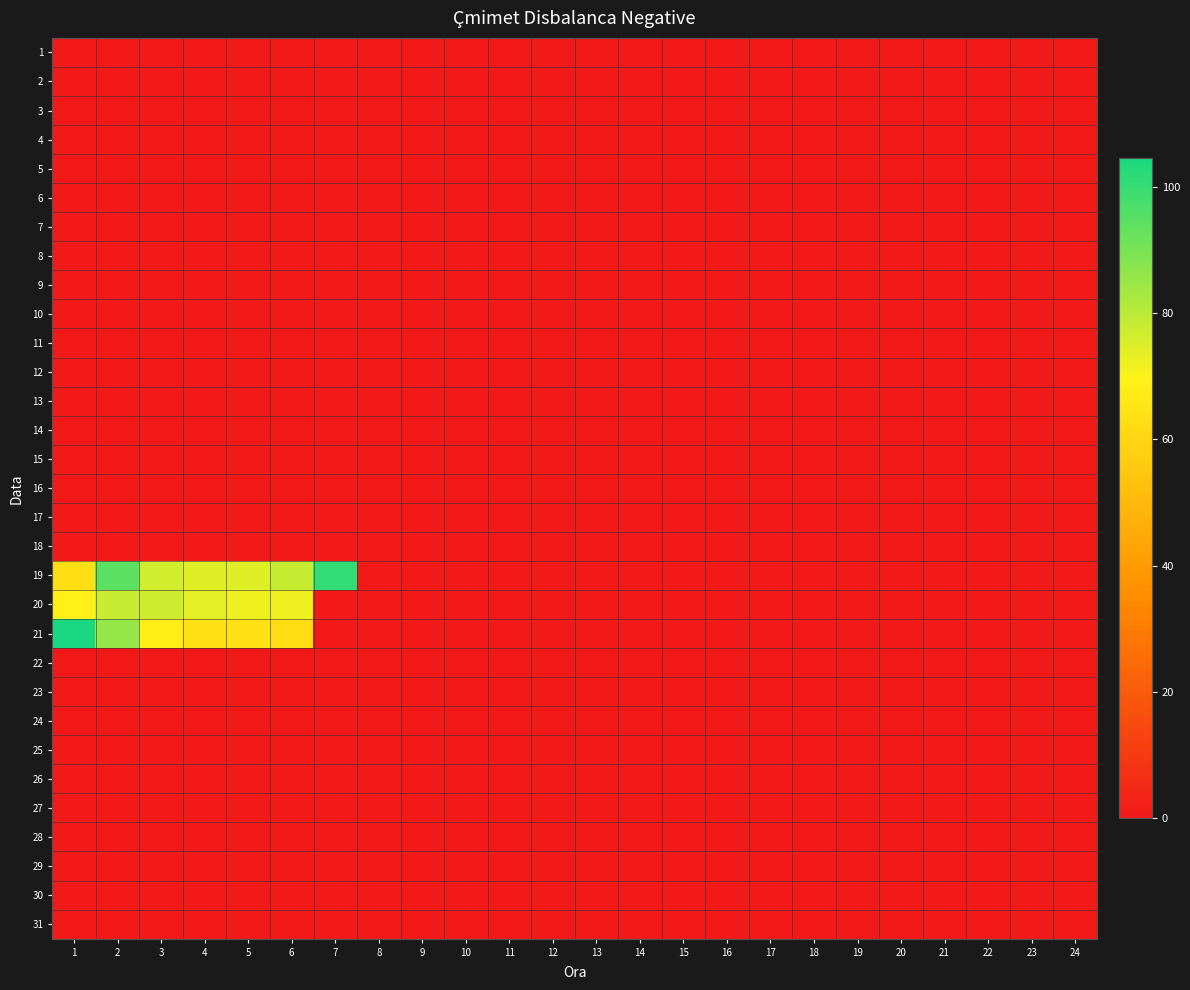

Reading left to right, list all the values displayed in this chart.

1: 1=0.0	2=0.0	3=0.0	4=0.0	5=0.0	6=0.0	7=0.0	8=0.0	9=0.0	10=0.0	11=0.0	12=0.0	13=0.0	14=0.0	15=0.0	16=0.0	17=0.0	18=0.0	19=0.0	20=0.0	21=0.0	22=0.0	23=0.0	24=0.0
2: 1=0.0	2=0.0	3=0.0	4=0.0	5=0.0	6=0.0	7=0.0	8=0.0	9=0.0	10=0.0	11=0.0	12=0.0	13=0.0	14=0.0	15=0.0	16=0.0	17=0.0	18=0.0	19=0.0	20=0.0	21=0.0	22=0.0	23=0.0	24=0.0
3: 1=0.0	2=0.0	3=0.0	4=0.0	5=0.0	6=0.0	7=0.0	8=0.0	9=0.0	10=0.0	11=0.0	12=0.0	13=0.0	14=0.0	15=0.0	16=0.0	17=0.0	18=0.0	19=0.0	20=0.0	21=0.0	22=0.0	23=0.0	24=0.0
4: 1=0.0	2=0.0	3=0.0	4=0.0	5=0.0	6=0.0	7=0.0	8=0.0	9=0.0	10=0.0	11=0.0	12=0.0	13=0.0	14=0.0	15=0.0	16=0.0	17=0.0	18=0.0	19=0.0	20=0.0	21=0.0	22=0.0	23=0.0	24=0.0
5: 1=0.0	2=0.0	3=0.0	4=0.0	5=0.0	6=0.0	7=0.0	8=0.0	9=0.0	10=0.0	11=0.0	12=0.0	13=0.0	14=0.0	15=0.0	16=0.0	17=0.0	18=0.0	19=0.0	20=0.0	21=0.0	22=0.0	23=0.0	24=0.0
6: 1=0.0	2=0.0	3=0.0	4=0.0	5=0.0	6=0.0	7=0.0	8=0.0	9=0.0	10=0.0	11=0.0	12=0.0	13=0.0	14=0.0	15=0.0	16=0.0	17=0.0	18=0.0	19=0.0	20=0.0	21=0.0	22=0.0	23=0.0	24=0.0
7: 1=0.0	2=0.0	3=0.0	4=0.0	5=0.0	6=0.0	7=0.0	8=0.0	9=0.0	10=0.0	11=0.0	12=0.0	13=0.0	14=0.0	15=0.0	16=0.0	17=0.0	18=0.0	19=0.0	20=0.0	21=0.0	22=0.0	23=0.0	24=0.0
8: 1=0.0	2=0.0	3=0.0	4=0.0	5=0.0	6=0.0	7=0.0	8=0.0	9=0.0	10=0.0	11=0.0	12=0.0	13=0.0	14=0.0	15=0.0	16=0.0	17=0.0	18=0.0	19=0.0	20=0.0	21=0.0	22=0.0	23=0.0	24=0.0
9: 1=0.0	2=0.0	3=0.0	4=0.0	5=0.0	6=0.0	7=0.0	8=0.0	9=0.0	10=0.0	11=0.0	12=0.0	13=0.0	14=0.0	15=0.0	16=0.0	17=0.0	18=0.0	19=0.0	20=0.0	21=0.0	22=0.0	23=0.0	24=0.0
10: 1=0.0	2=0.0	3=0.0	4=0.0	5=0.0	6=0.0	7=0.0	8=0.0	9=0.0	10=0.0	11=0.0	12=0.0	13=0.0	14=0.0	15=0.0	16=0.0	17=0.0	18=0.0	19=0.0	20=0.0	21=0.0	22=0.0	23=0.0	24=0.0
11: 1=0.0	2=0.0	3=0.0	4=0.0	5=0.0	6=0.0	7=0.0	8=0.0	9=0.0	10=0.0	11=0.0	12=0.0	13=0.0	14=0.0	15=0.0	16=0.0	17=0.0	18=0.0	19=0.0	20=0.0	21=0.0	22=0.0	23=0.0	24=0.0
12: 1=0.0	2=0.0	3=0.0	4=0.0	5=0.0	6=0.0	7=0.0	8=0.0	9=0.0	10=0.0	11=0.0	12=0.0	13=0.0	14=0.0	15=0.0	16=0.0	17=0.0	18=0.0	19=0.0	20=0.0	21=0.0	22=0.0	23=0.0	24=0.0
13: 1=0.0	2=0.0	3=0.0	4=0.0	5=0.0	6=0.0	7=0.0	8=0.0	9=0.0	10=0.0	11=0.0	12=0.0	13=0.0	14=0.0	15=0.0	16=0.0	17=0.0	18=0.0	19=0.0	20=0.0	21=0.0	22=0.0	23=0.0	24=0.0
14: 1=0.0	2=0.0	3=0.0	4=0.0	5=0.0	6=0.0	7=0.0	8=0.0	9=0.0	10=0.0	11=0.0	12=0.0	13=0.0	14=0.0	15=0.0	16=0.0	17=0.0	18=0.0	19=0.0	20=0.0	21=0.0	22=0.0	23=0.0	24=0.0
15: 1=0.0	2=0.0	3=0.0	4=0.0	5=0.0	6=0.0	7=0.0	8=0.0	9=0.0	10=0.0	11=0.0	12=0.0	13=0.0	14=0.0	15=0.0	16=0.0	17=0.0	18=0.0	19=0.0	20=0.0	21=0.0	22=0.0	23=0.0	24=0.0
16: 1=0.0	2=0.0	3=0.0	4=0.0	5=0.0	6=0.0	7=0.0	8=0.0	9=0.0	10=0.0	11=0.0	12=0.0	13=0.0	14=0.0	15=0.0	16=0.0	17=0.0	18=0.0	19=0.0	20=0.0	21=0.0	22=0.0	23=0.0	24=0.0
17: 1=0.0	2=0.0	3=0.0	4=0.0	5=0.0	6=0.0	7=0.0	8=0.0	9=0.0	10=0.0	11=0.0	12=0.0	13=0.0	14=0.0	15=0.0	16=0.0	17=0.0	18=0.0	19=0.0	20=0.0	21=0.0	22=0.0	23=0.0	24=0.0
18: 1=0.0	2=0.0	3=0.0	4=0.0	5=0.0	6=0.0	7=0.0	8=0.0	9=0.0	10=0.0	11=0.0	12=0.0	13=0.0	14=0.0	15=0.0	16=0.0	17=0.0	18=0.0	19=0.0	20=0.0	21=0.0	22=0.0	23=0.0	24=0.0
19: 1=62.7	2=94.5	3=76.6	4=74.2	5=74.2	6=78.2	7=100.5	8=0.0	9=0.0	10=0.0	11=0.0	12=0.0	13=0.0	14=0.0	15=0.0	16=0.0	17=0.0	18=0.0	19=0.0	20=0.0	21=0.0	22=0.0	23=0.0	24=0.0
20: 1=68.8	2=77.9	3=77.0	4=73.6	5=72.2	6=72.1	7=0.0	8=0.0	9=0.0	10=0.0	11=0.0	12=0.0	13=0.0	14=0.0	15=0.0	16=0.0	17=0.0	18=0.0	19=0.0	20=0.0	21=0.0	22=0.0	23=0.0	24=0.0
21: 1=104.5	2=85.7	3=68.2	4=63.7	5=64.1	6=62.2	7=0.0	8=0.0	9=0.0	10=0.0	11=0.0	12=0.0	13=0.0	14=0.0	15=0.0	16=0.0	17=0.0	18=0.0	19=0.0	20=0.0	21=0.0	22=0.0	23=0.0	24=0.0
22: 1=0.0	2=0.0	3=0.0	4=0.0	5=0.0	6=0.0	7=0.0	8=0.0	9=0.0	10=0.0	11=0.0	12=0.0	13=0.0	14=0.0	15=0.0	16=0.0	17=0.0	18=0.0	19=0.0	20=0.0	21=0.0	22=0.0	23=0.0	24=0.0
23: 1=0.0	2=0.0	3=0.0	4=0.0	5=0.0	6=0.0	7=0.0	8=0.0	9=0.0	10=0.0	11=0.0	12=0.0	13=0.0	14=0.0	15=0.0	16=0.0	17=0.0	18=0.0	19=0.0	20=0.0	21=0.0	22=0.0	23=0.0	24=0.0
24: 1=0.0	2=0.0	3=0.0	4=0.0	5=0.0	6=0.0	7=0.0	8=0.0	9=0.0	10=0.0	11=0.0	12=0.0	13=0.0	14=0.0	15=0.0	16=0.0	17=0.0	18=0.0	19=0.0	20=0.0	21=0.0	22=0.0	23=0.0	24=0.0
25: 1=0.0	2=0.0	3=0.0	4=0.0	5=0.0	6=0.0	7=0.0	8=0.0	9=0.0	10=0.0	11=0.0	12=0.0	13=0.0	14=0.0	15=0.0	16=0.0	17=0.0	18=0.0	19=0.0	20=0.0	21=0.0	22=0.0	23=0.0	24=0.0
26: 1=0.0	2=0.0	3=0.0	4=0.0	5=0.0	6=0.0	7=0.0	8=0.0	9=0.0	10=0.0	11=0.0	12=0.0	13=0.0	14=0.0	15=0.0	16=0.0	17=0.0	18=0.0	19=0.0	20=0.0	21=0.0	22=0.0	23=0.0	24=0.0
27: 1=0.0	2=0.0	3=0.0	4=0.0	5=0.0	6=0.0	7=0.0	8=0.0	9=0.0	10=0.0	11=0.0	12=0.0	13=0.0	14=0.0	15=0.0	16=0.0	17=0.0	18=0.0	19=0.0	20=0.0	21=0.0	22=0.0	23=0.0	24=0.0
28: 1=0.0	2=0.0	3=0.0	4=0.0	5=0.0	6=0.0	7=0.0	8=0.0	9=0.0	10=0.0	11=0.0	12=0.0	13=0.0	14=0.0	15=0.0	16=0.0	17=0.0	18=0.0	19=0.0	20=0.0	21=0.0	22=0.0	23=0.0	24=0.0
29: 1=0.0	2=0.0	3=0.0	4=0.0	5=0.0	6=0.0	7=0.0	8=0.0	9=0.0	10=0.0	11=0.0	12=0.0	13=0.0	14=0.0	15=0.0	16=0.0	17=0.0	18=0.0	19=0.0	20=0.0	21=0.0	22=0.0	23=0.0	24=0.0
30: 1=0.0	2=0.0	3=0.0	4=0.0	5=0.0	6=0.0	7=0.0	8=0.0	9=0.0	10=0.0	11=0.0	12=0.0	13=0.0	14=0.0	15=0.0	16=0.0	17=0.0	18=0.0	19=0.0	20=0.0	21=0.0	22=0.0	23=0.0	24=0.0
31: 1=0.0	2=0.0	3=0.0	4=0.0	5=0.0	6=0.0	7=0.0	8=0.0	9=0.0	10=0.0	11=0.0	12=0.0	13=0.0	14=0.0	15=0.0	16=0.0	17=0.0	18=0.0	19=0.0	20=0.0	21=0.0	22=0.0	23=0.0	24=0.0